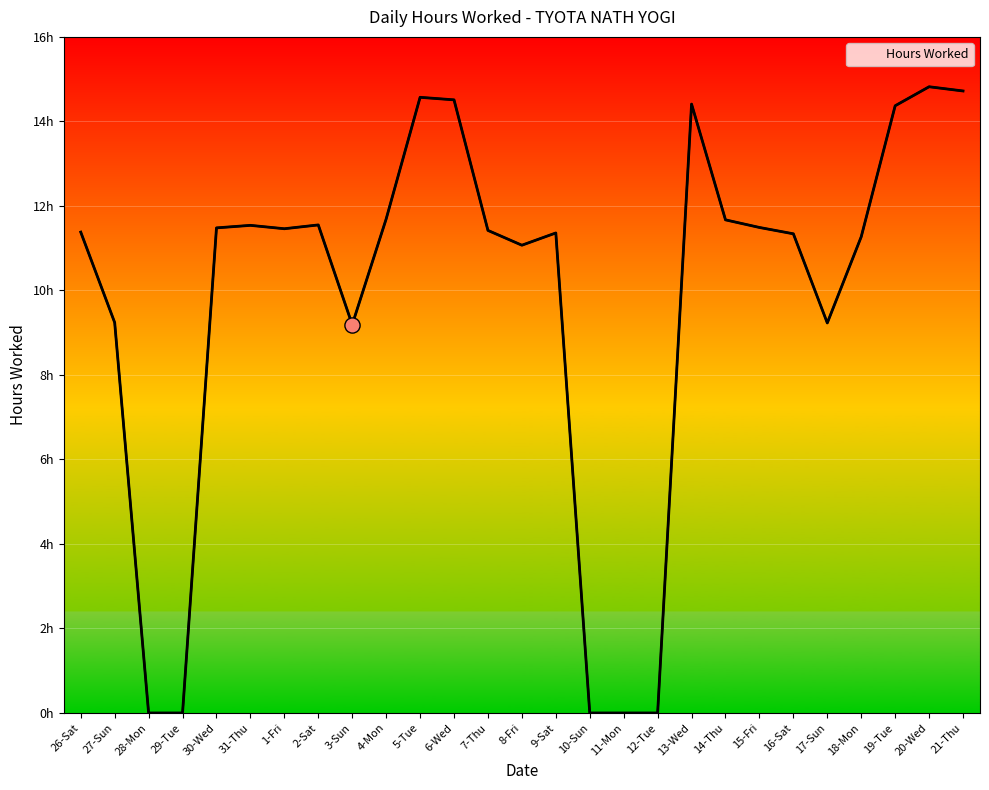

Approximately how many times larger is the value at 16-Sat compared to 30-Wed?

1.0